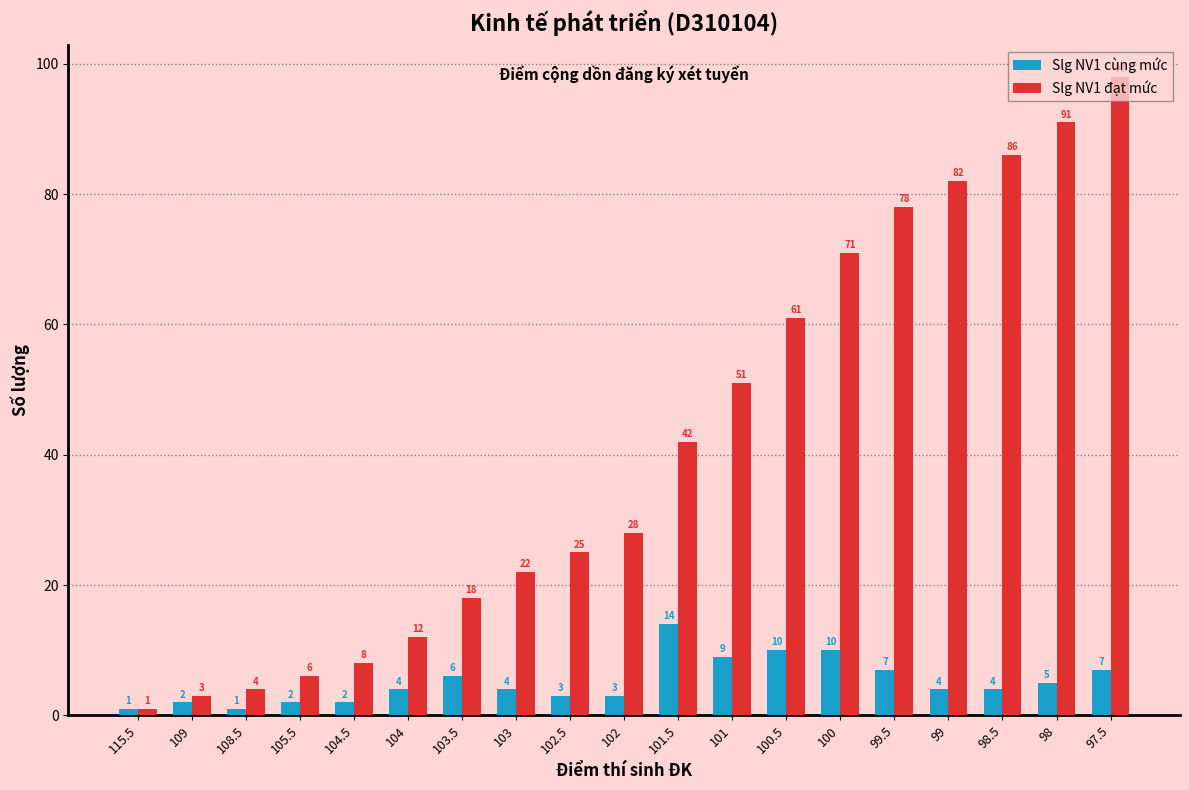

Reading left to right, extract all data points from this chart.

Slg NV1 cùng mức: 1	2	1	2	2	4	6	4	3	3	14	9	10	10	7	4	4	5	7
Slg NV1 đạt mức: 1	3	4	6	8	12	18	22	25	28	42	51	61	71	78	82	86	91	98